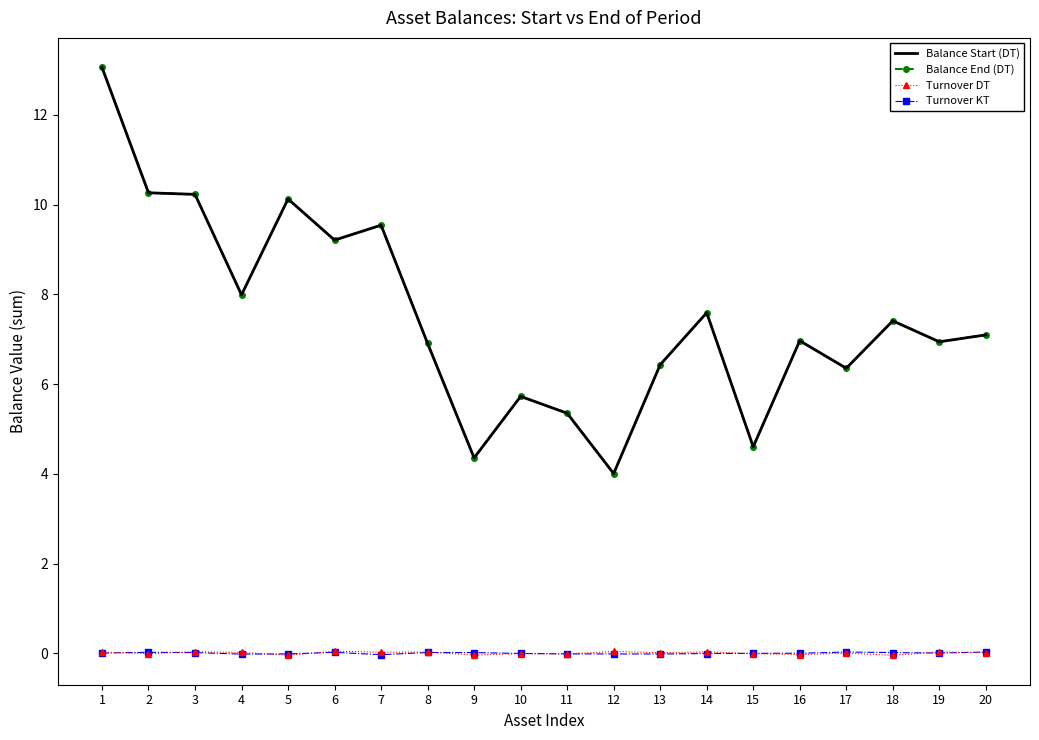

Is the value of Balance Start (DT) at 7 greater than the value of Turnover KT at 4?

Yes